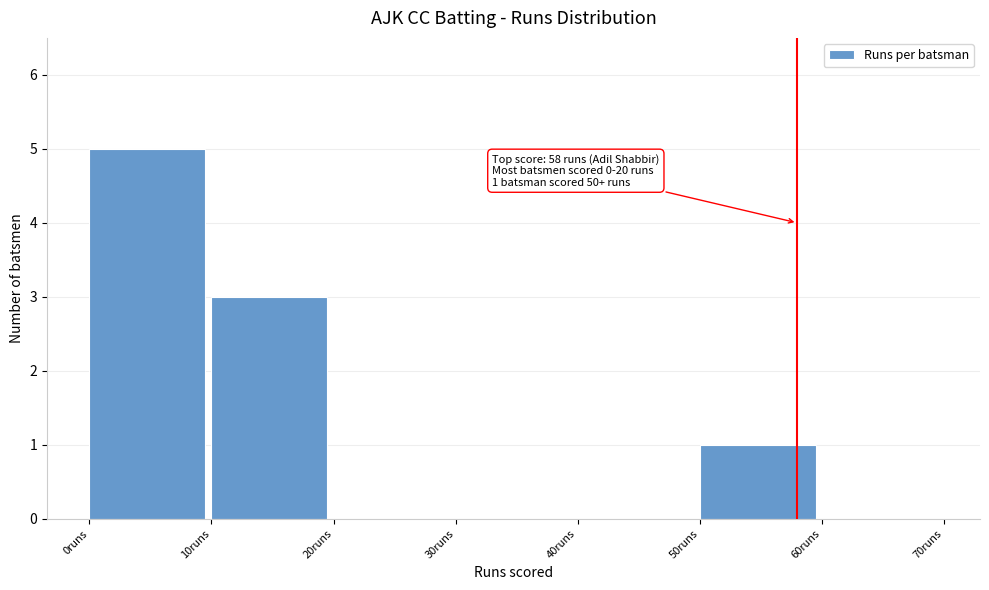

Which range on the x-axis has the tallest bar?

0 to 10